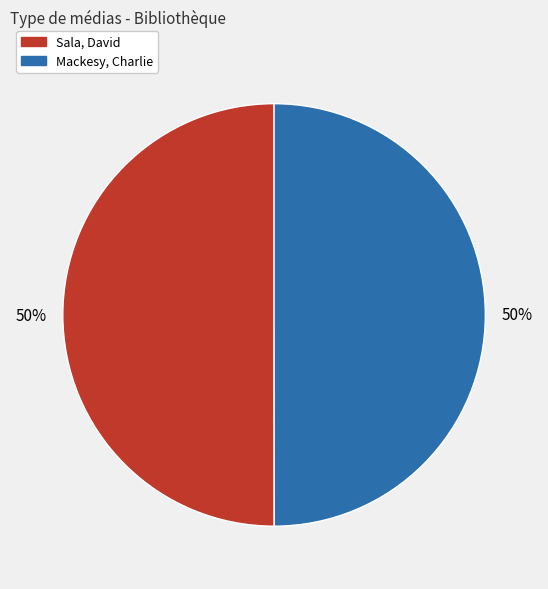

To the nearest percent, what percentage of the pie is Mackesy, Charlie?

50%